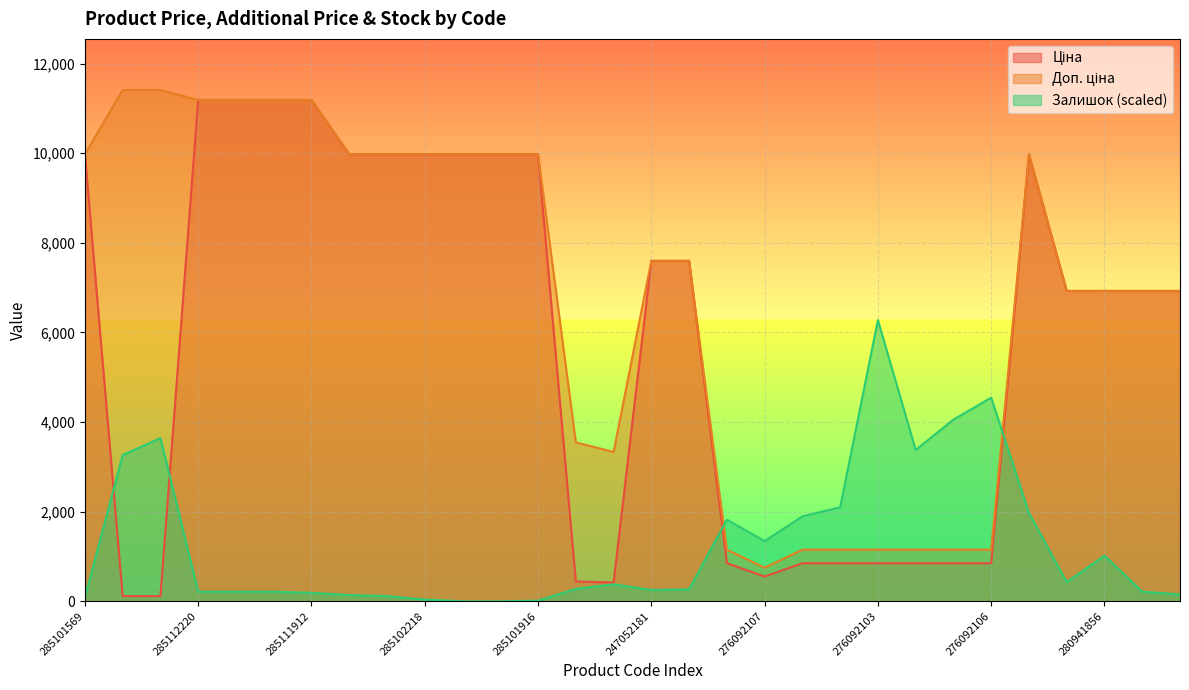

True or false: Залишок and Ціна cross at least once.

True